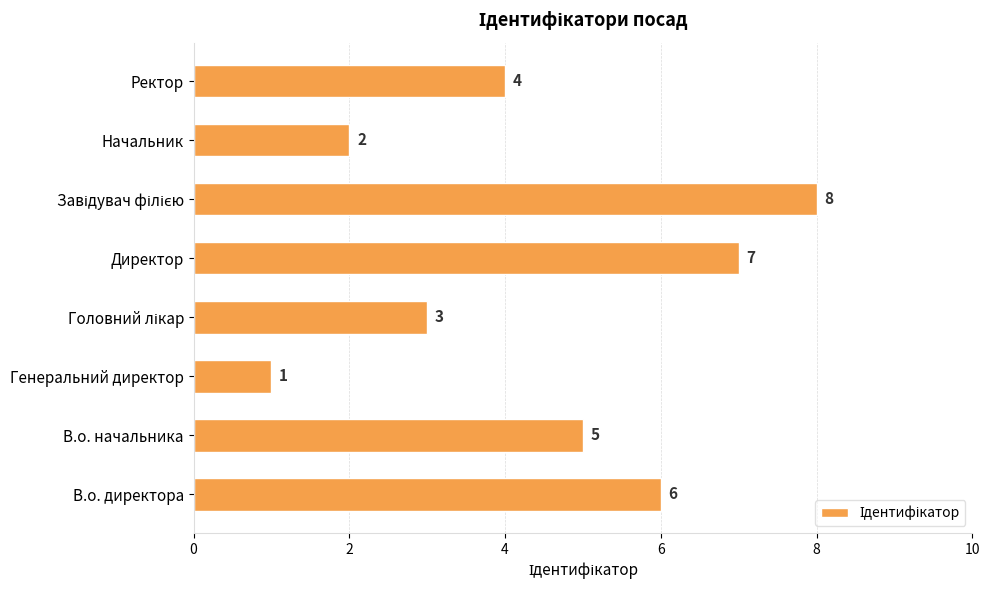

Approximately how many times larger is the value at Ректор compared to В.о. директора?

0.7